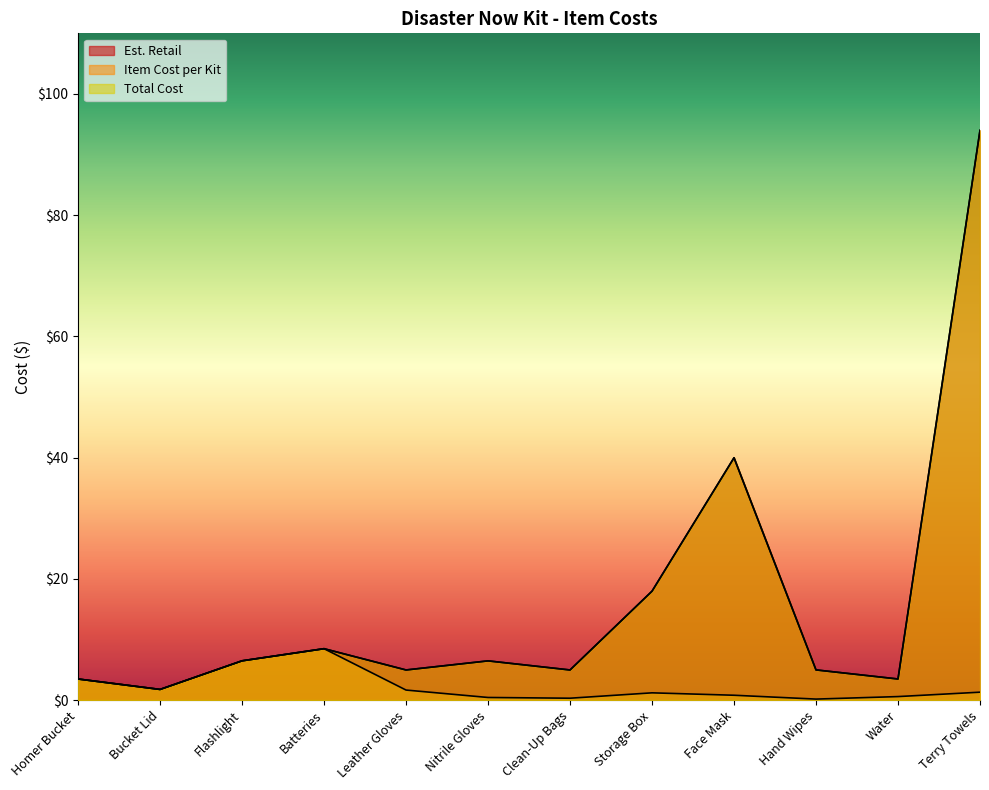

The value of Total Cost at Bucket Lid is 3.0. True or false?

False